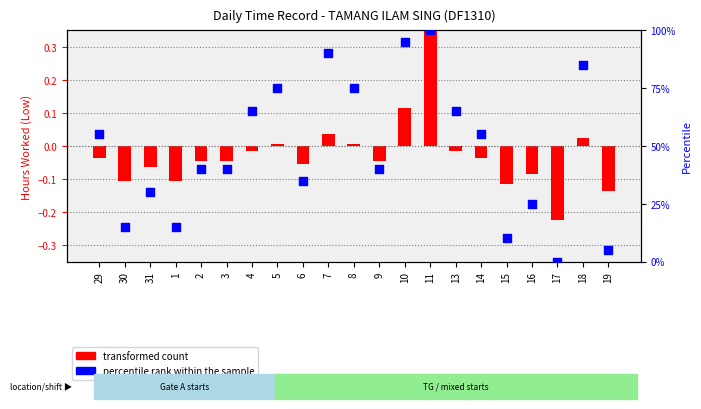

At which category is the sum across all series the highest?

11